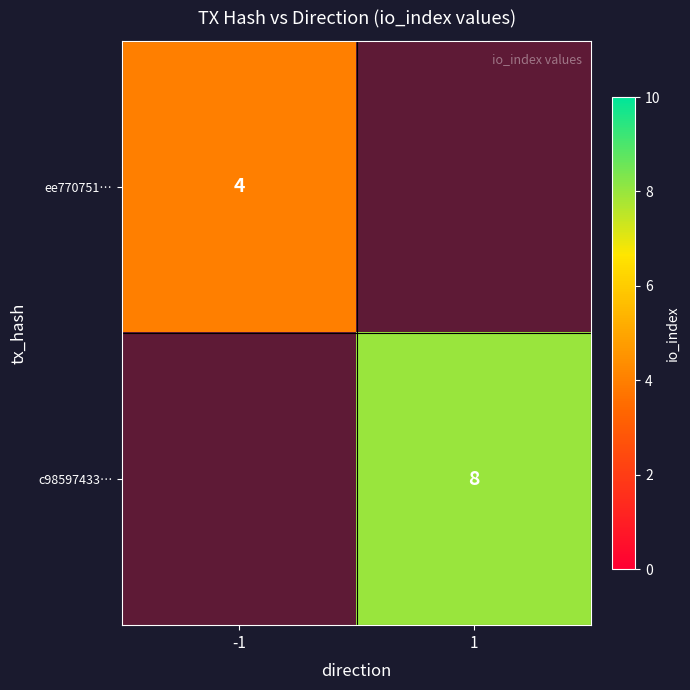

True or false: c98597433… has a value of 4 at 1.

False